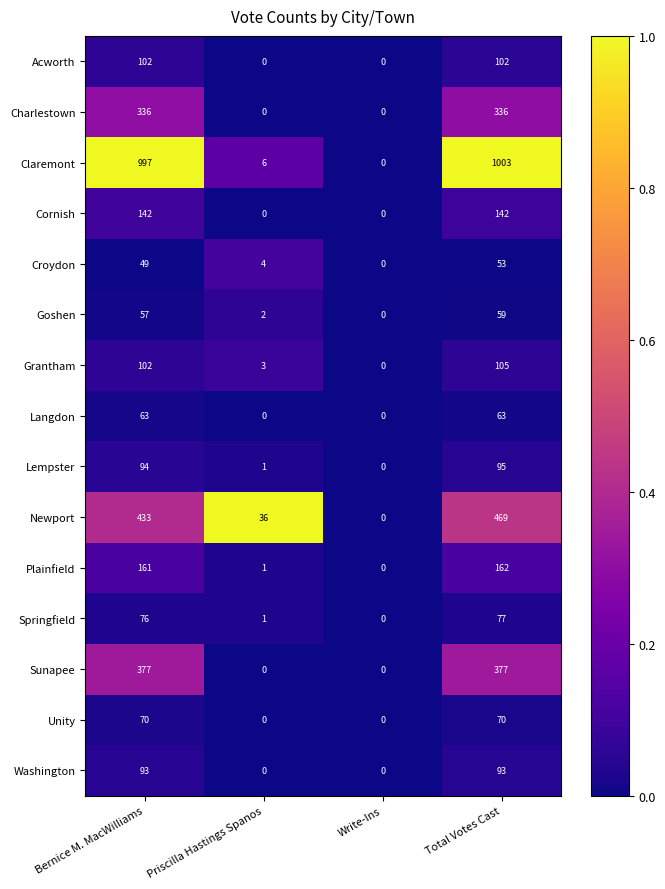

How many categories are shown in the chart?

4